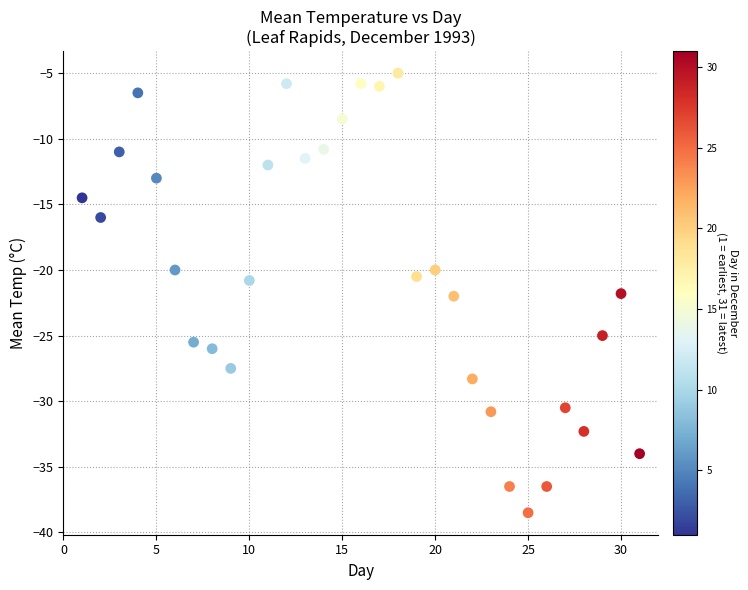

What is the range of Y values (max minus min)?

33.5